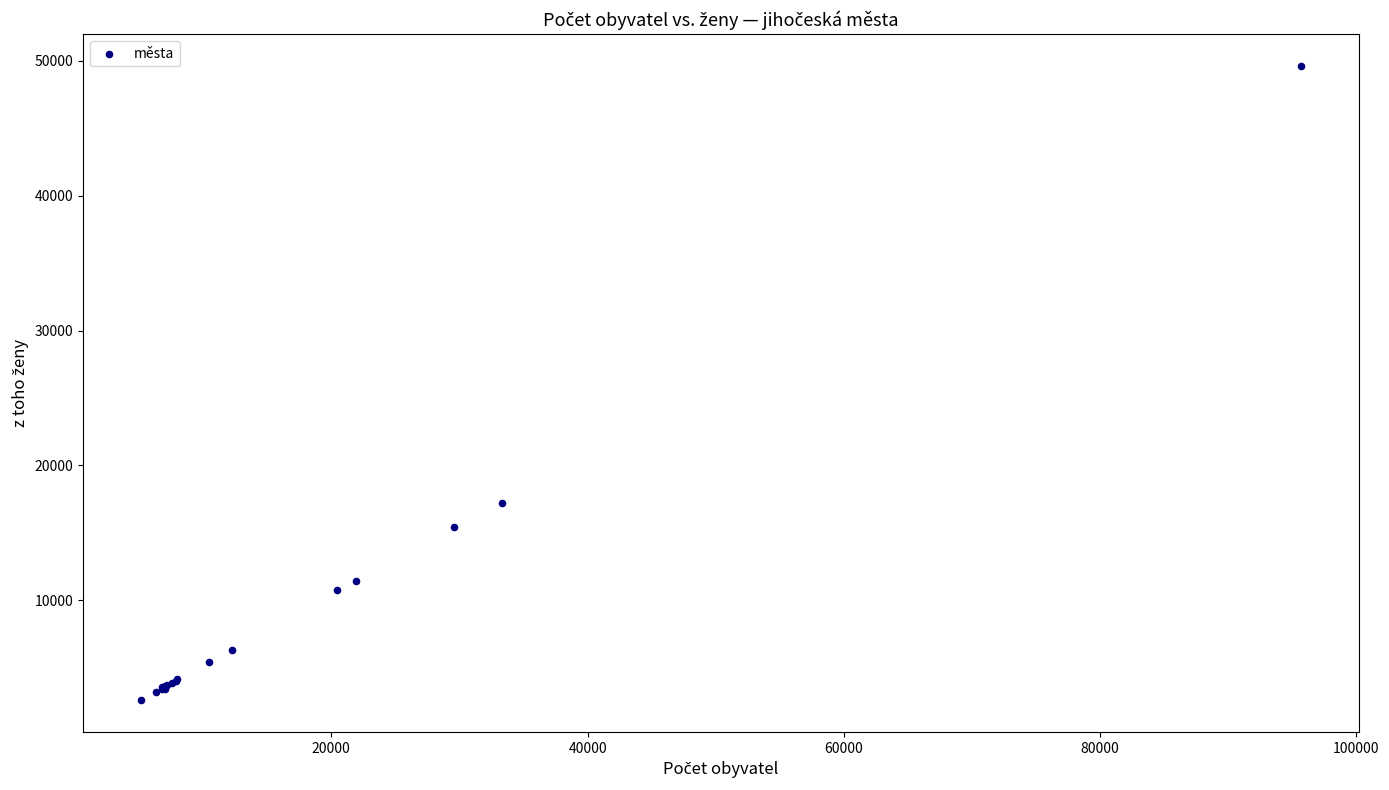

What Y value in the scatter plot is closest to 26104?

17212